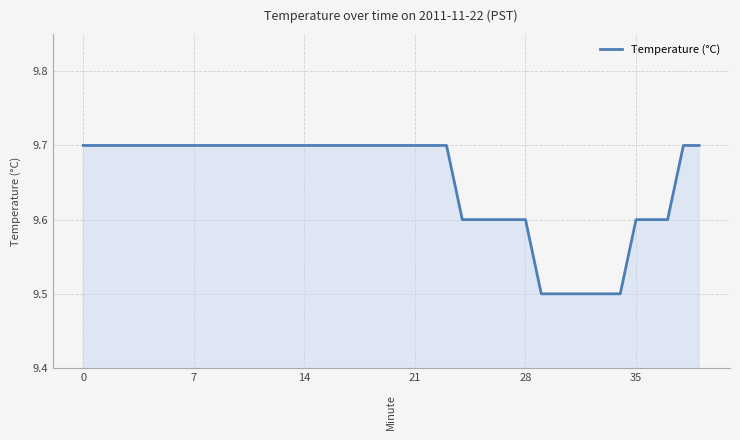

What is the minimum value shown in the chart?

9.5